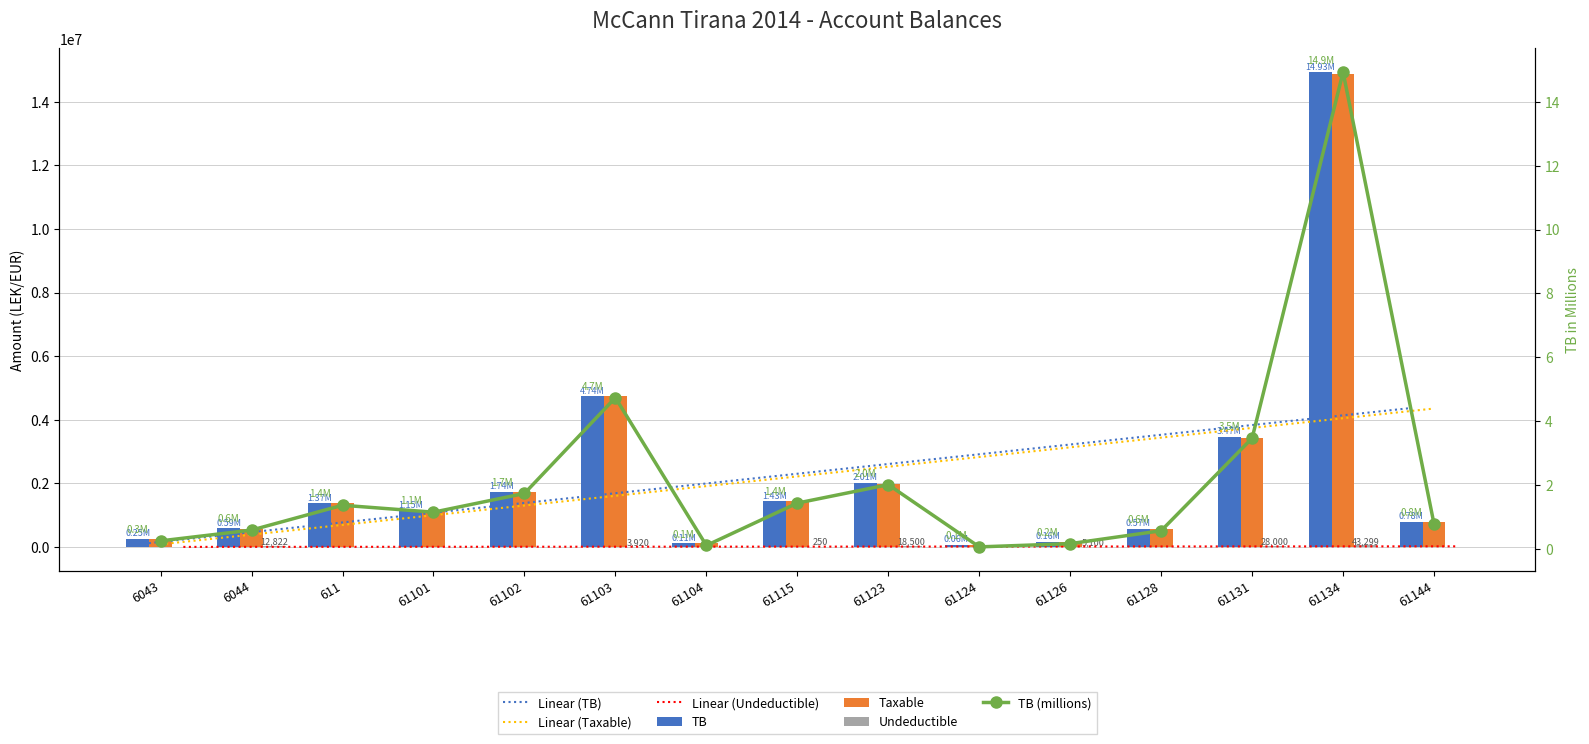

What is the greatest value displayed?

14931158.8